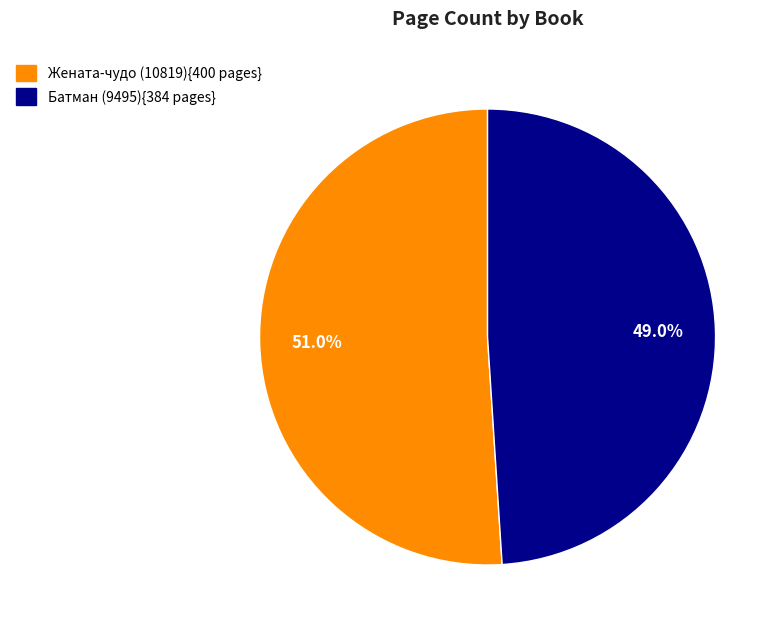

To the nearest percent, what is the difference between the largest and smallest slice percentages?

2%